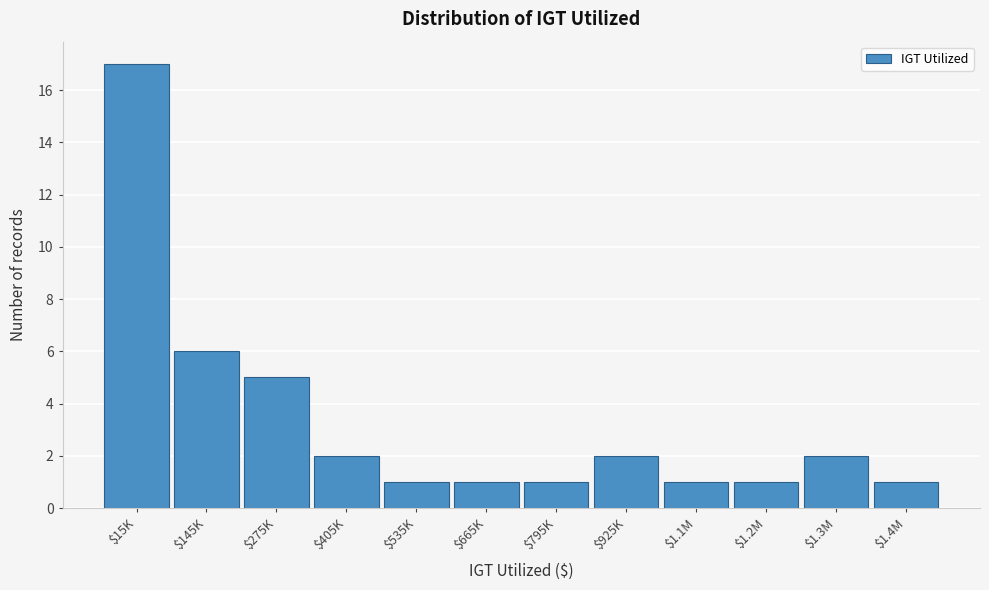

Reading left to right, list all the values displayed in this chart.

17	6	5	2	1	1	1	2	1	1	2	1